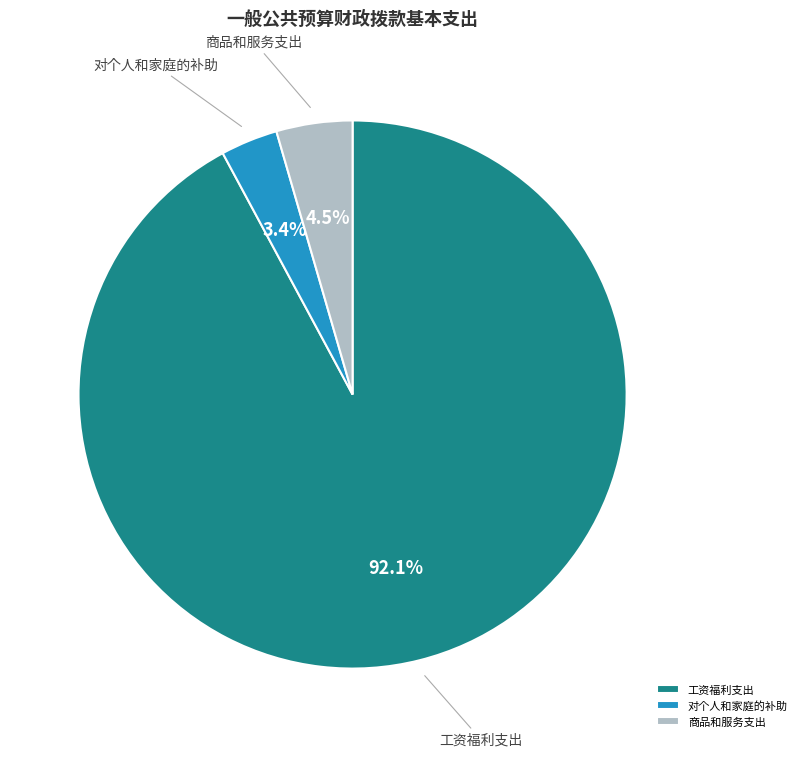

Which category has the smallest portion of the pie?

对个人和家庭的补助